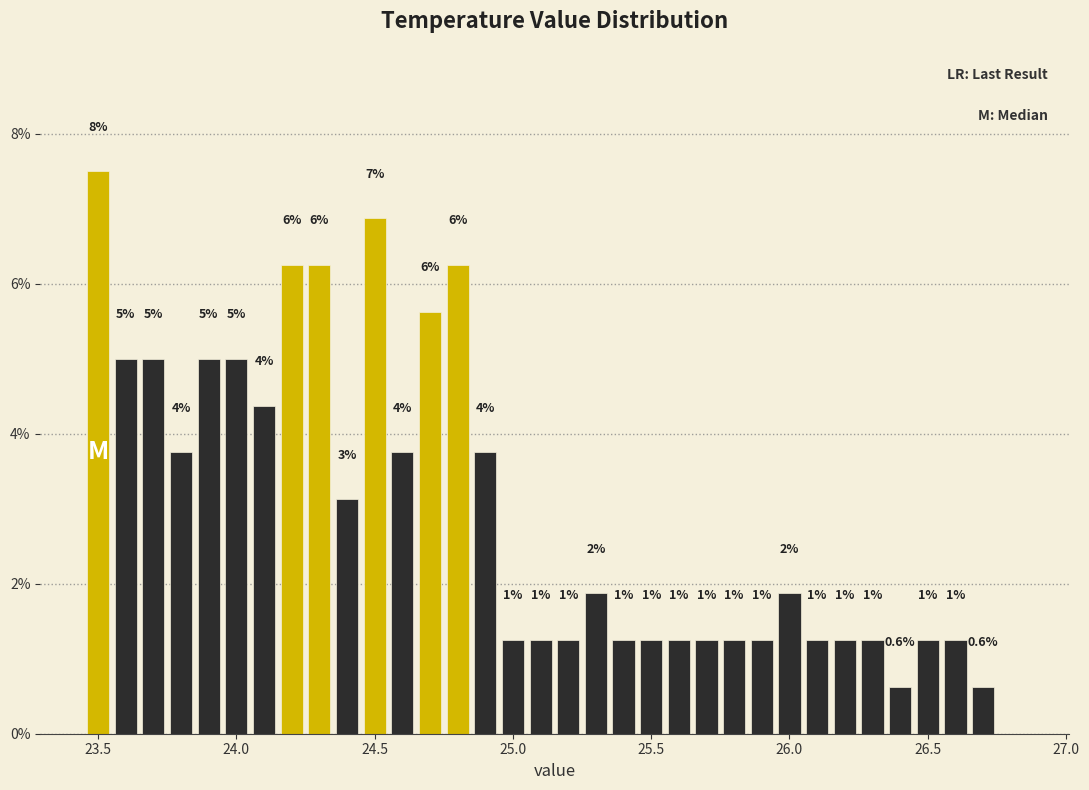

Around what value on the x-axis is the tallest bar? Give the approximate position of its centre, as read against the axis.

23.50